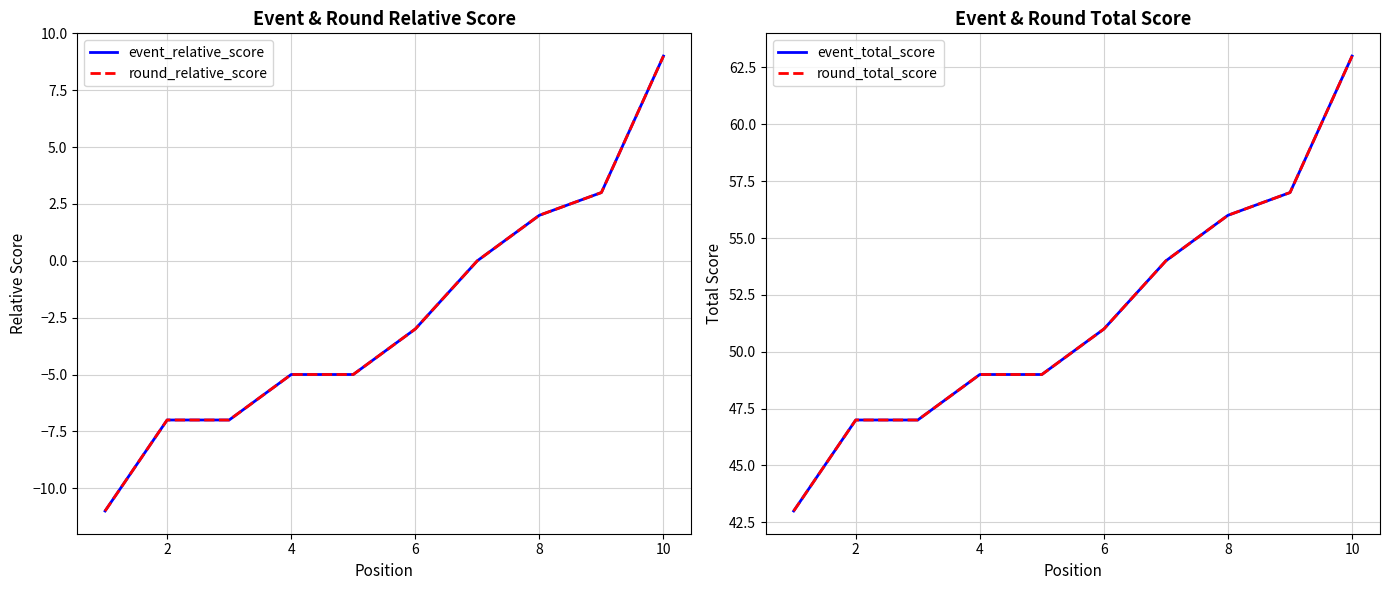

Rank the series at 8 from lowest to highest value.

event_relative_score, round_relative_score, event_total_score, round_total_score